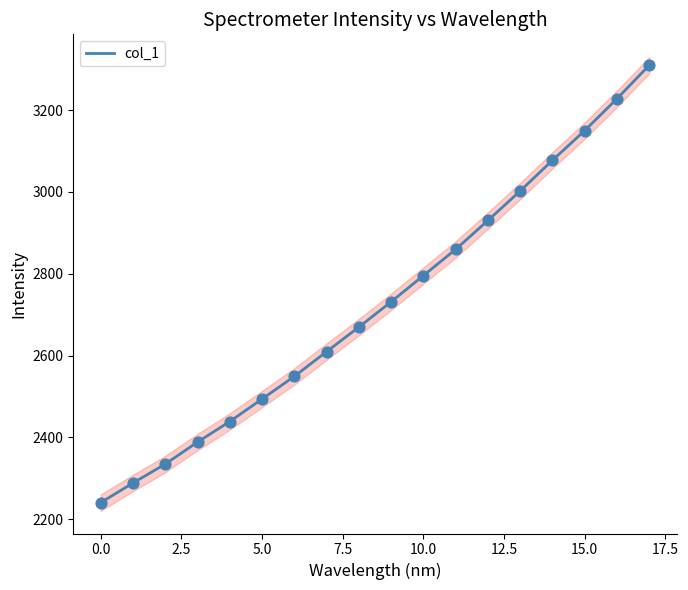

The col_1 series shows 2240.7 at 0.0. True or false?

True